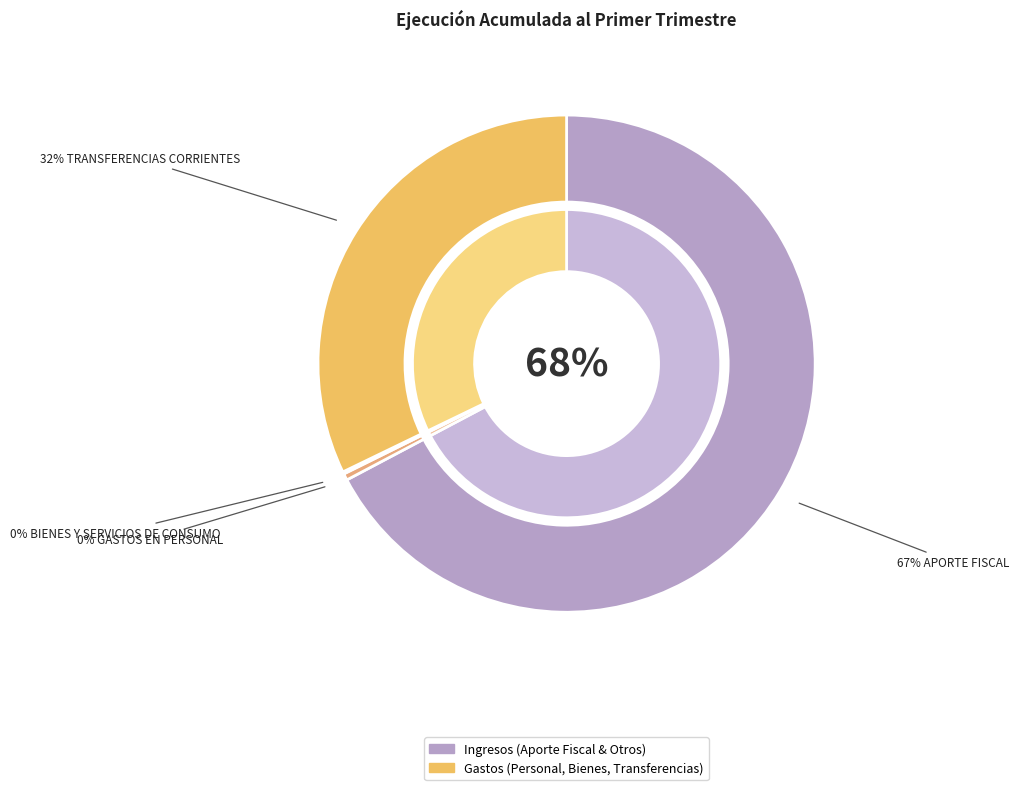

To the nearest percent, what is the combined percentage of BIENES Y SERVICIOS DE CONSUMO and TRANSFERENCIAS CORRIENTES?

32%